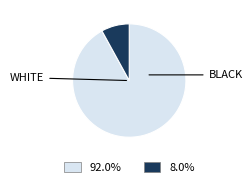

Is there a majority slice in this chart?

Yes